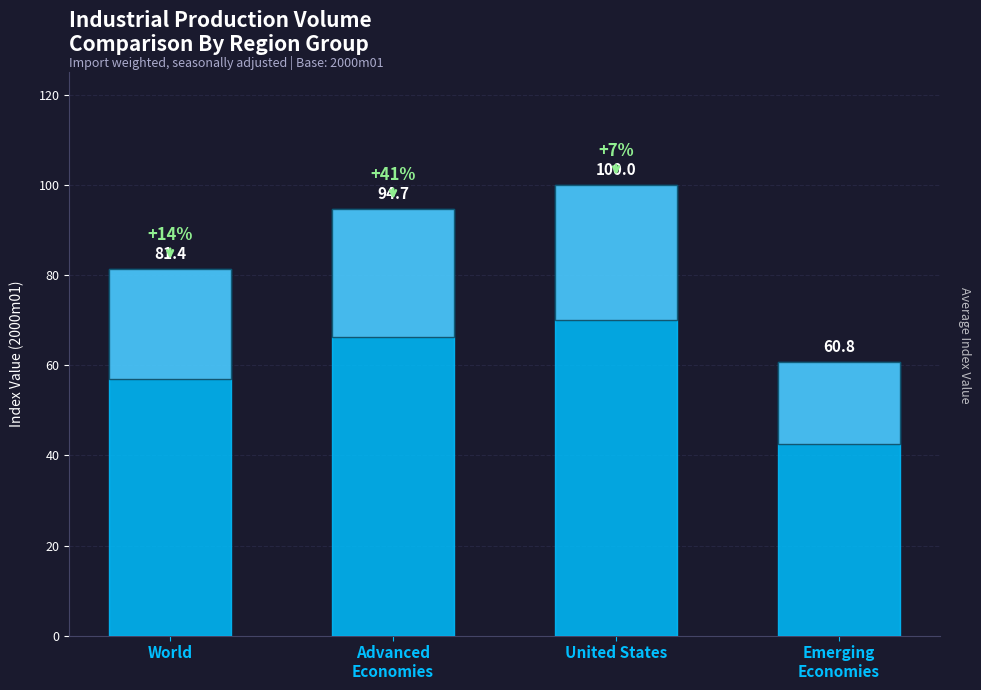

Where does the data first go above 94?

Advanced
Economies